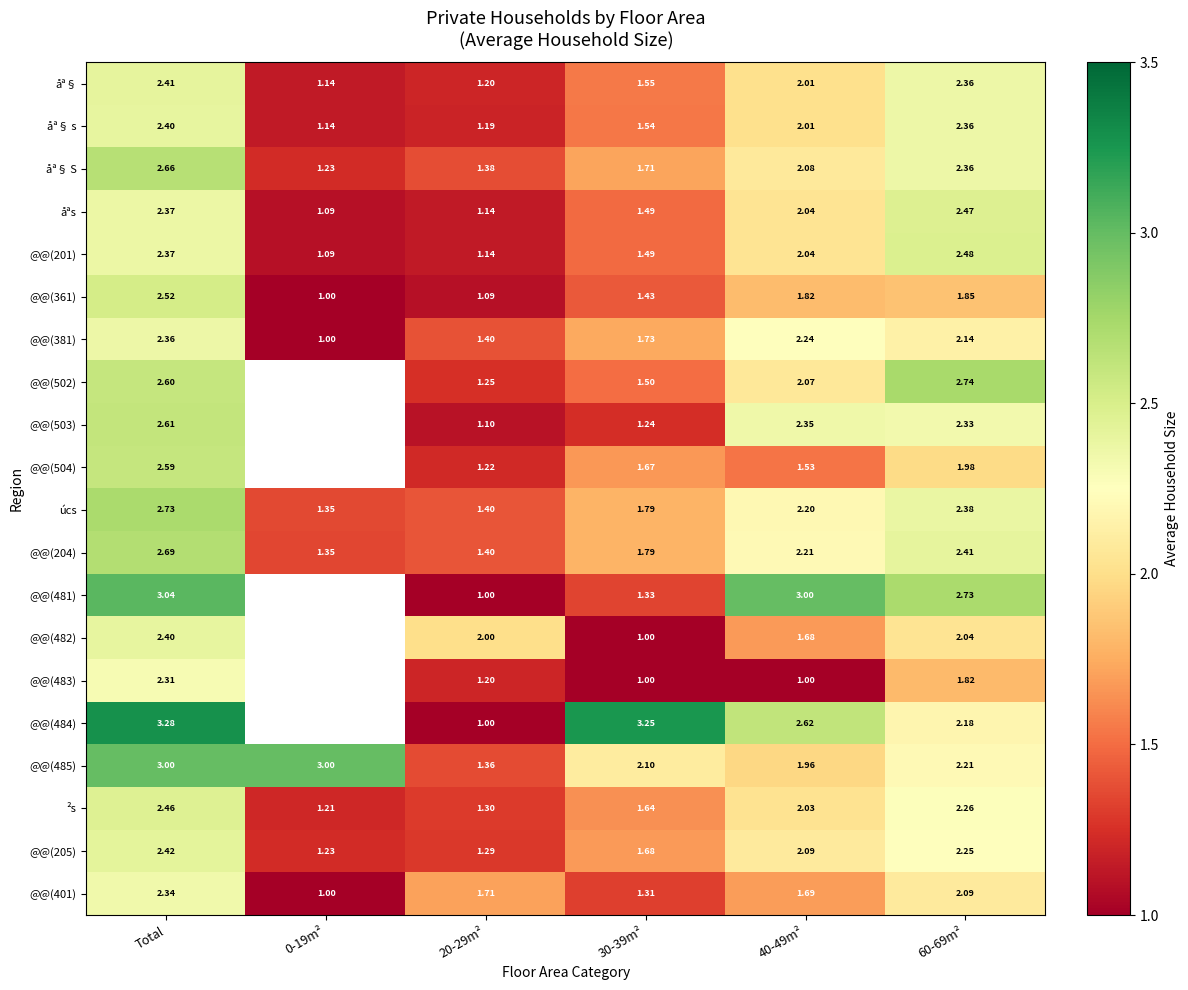

Which category has the highest value across all series?

Total